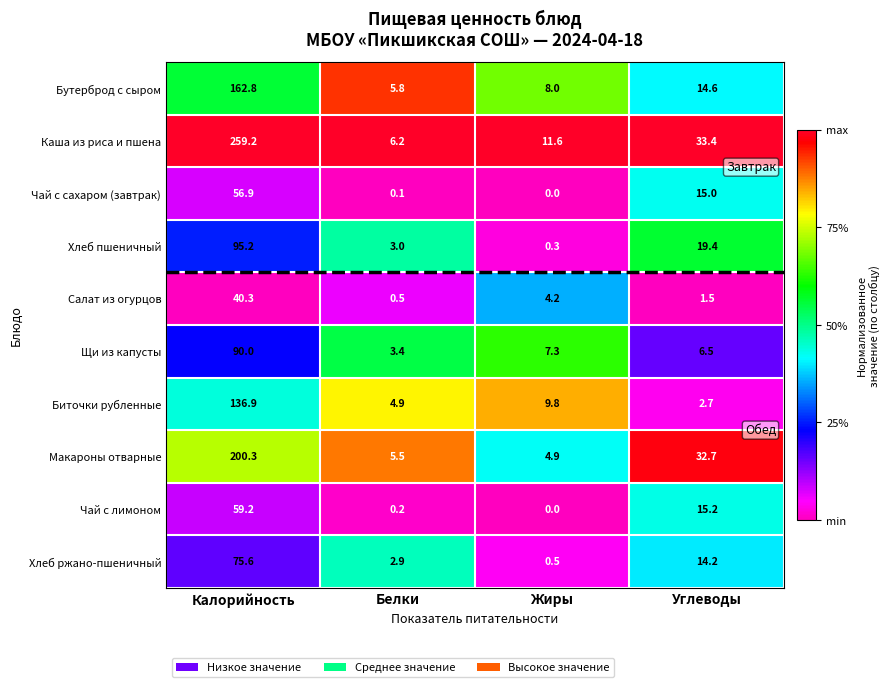

List the series in order of their peak value, highest first.

Каша из риса и пшена, Макароны отварные, Бутерброд с сыром, Биточки рубленные, Хлеб пшеничный, Щи из капусты, Хлеб ржано-пшеничный, Чай с лимоном, Чай с сахаром (завтрак), Салат из огурцов